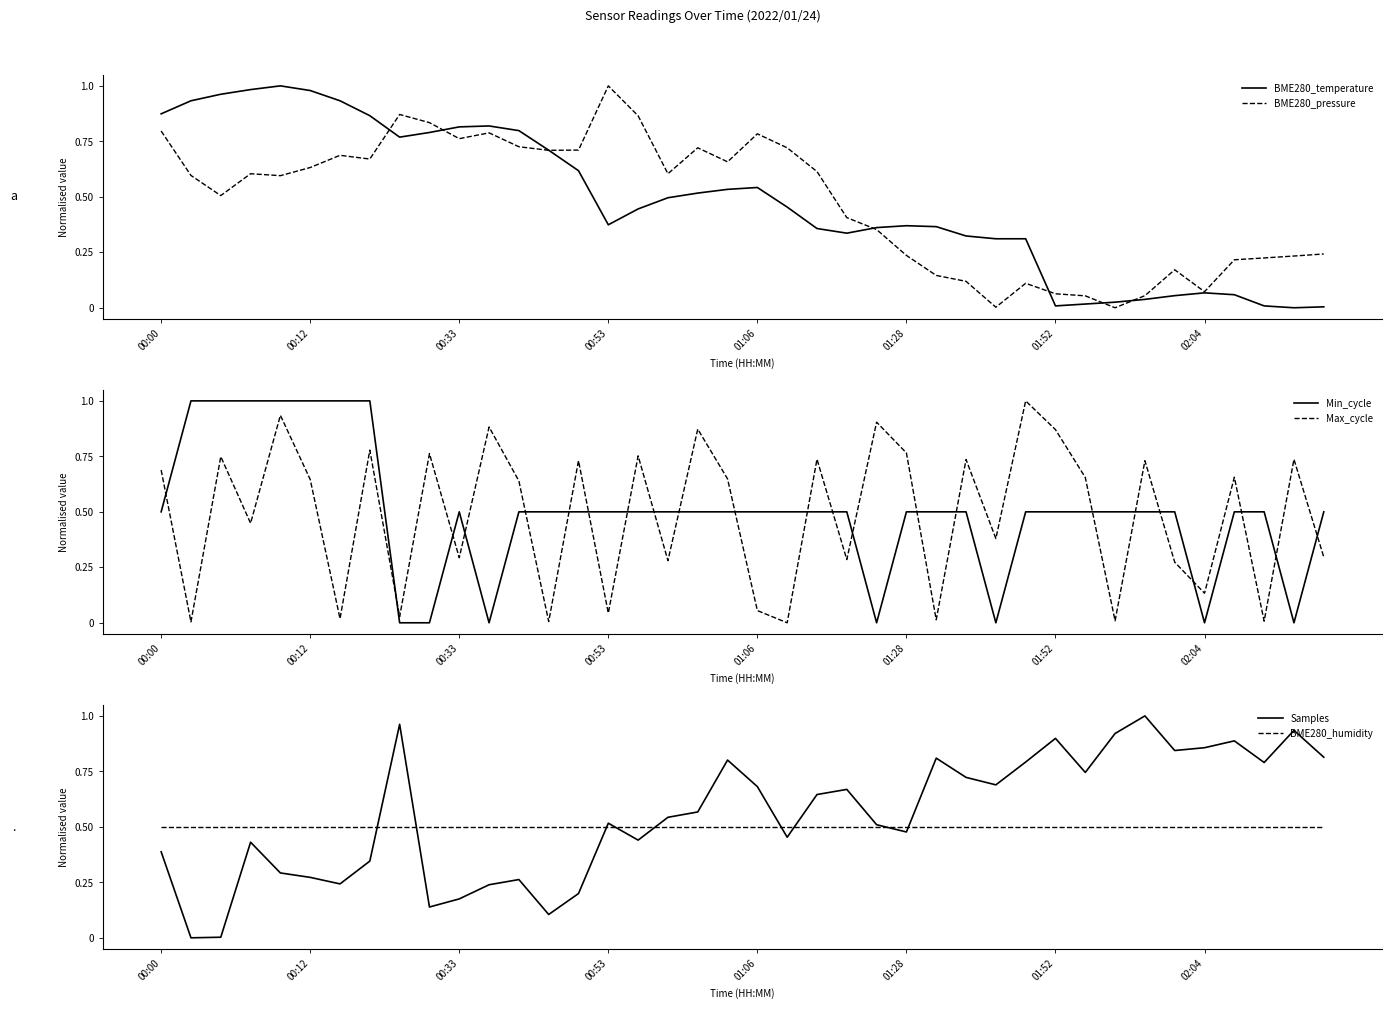

Which series ends up on top after the final intersection of Min_cycle and Max_cycle?

Min_cycle